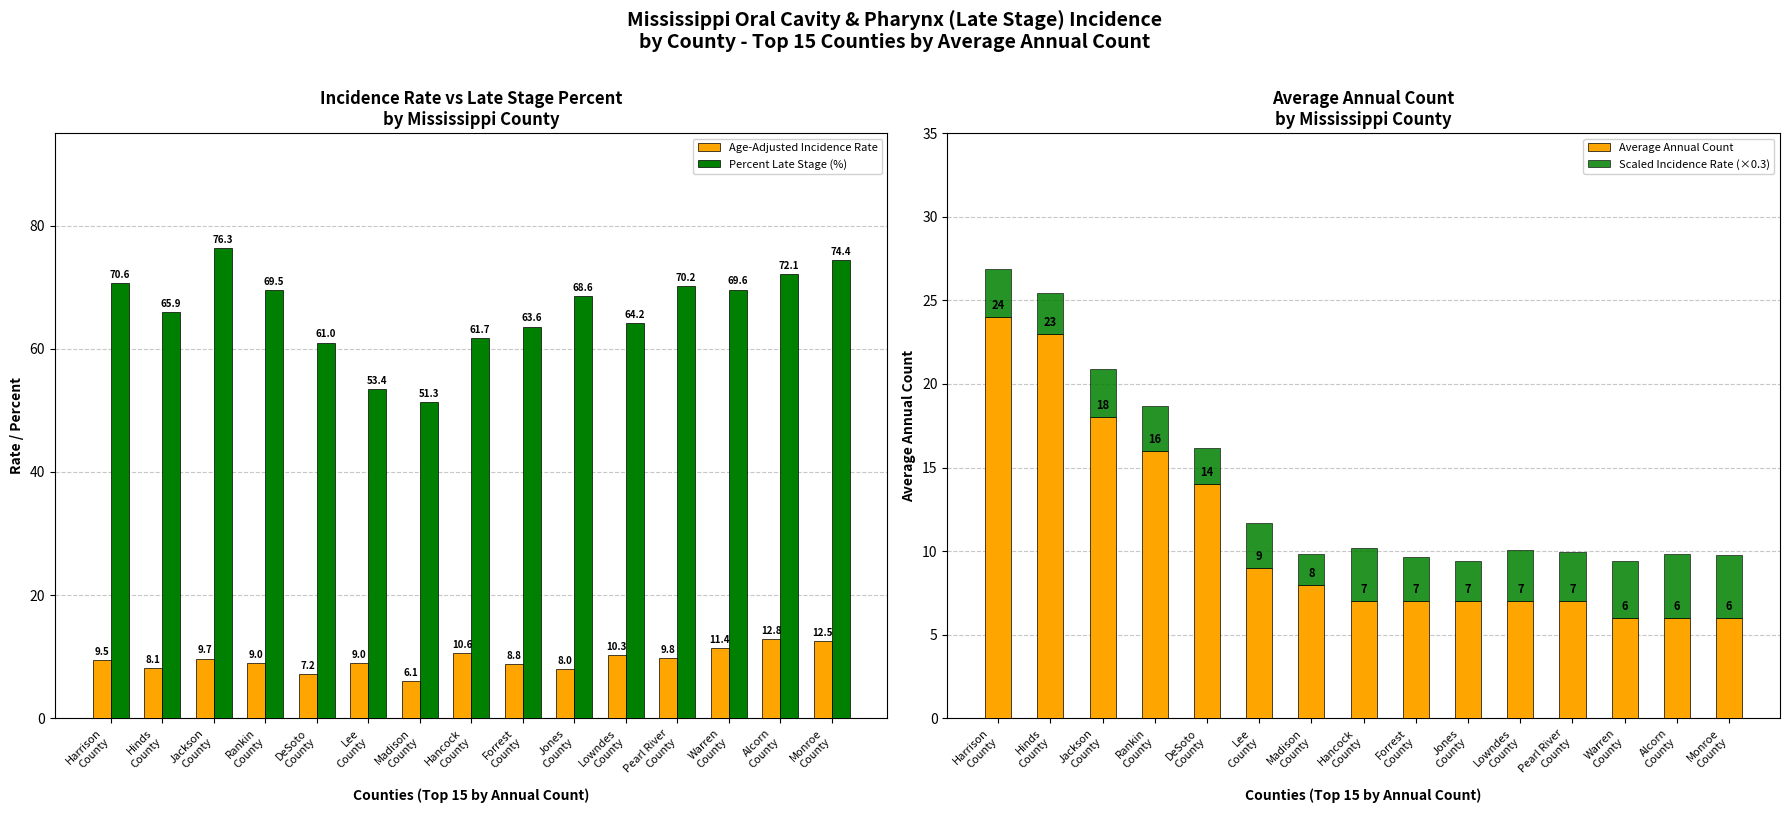

At which category does the chart reach its minimum across all series?

Madison
County